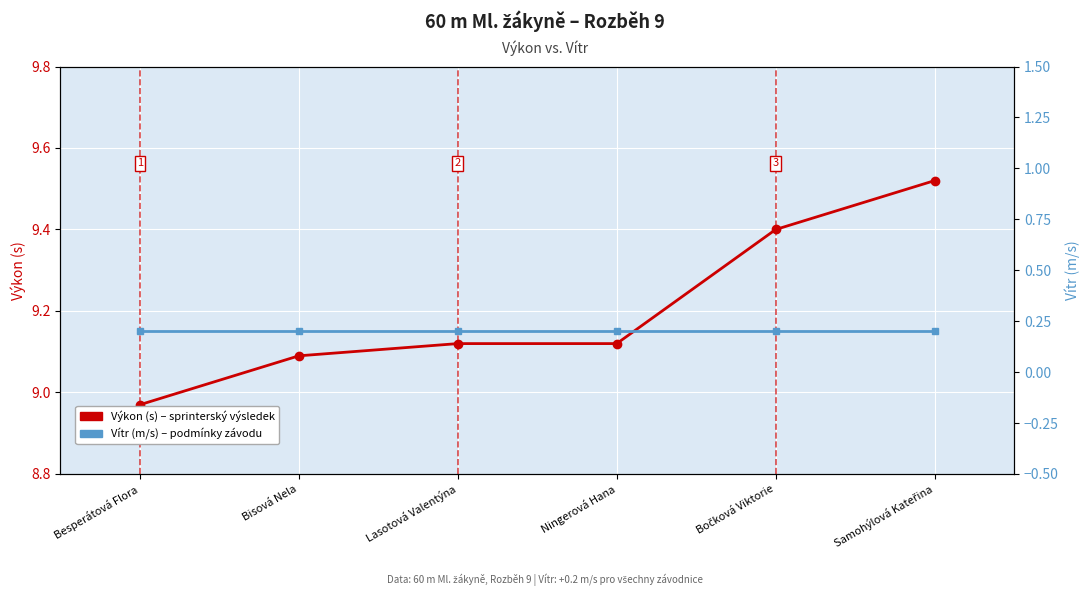

The value of Výkon (s) at Bisová Nela is 9.1. True or false?

True